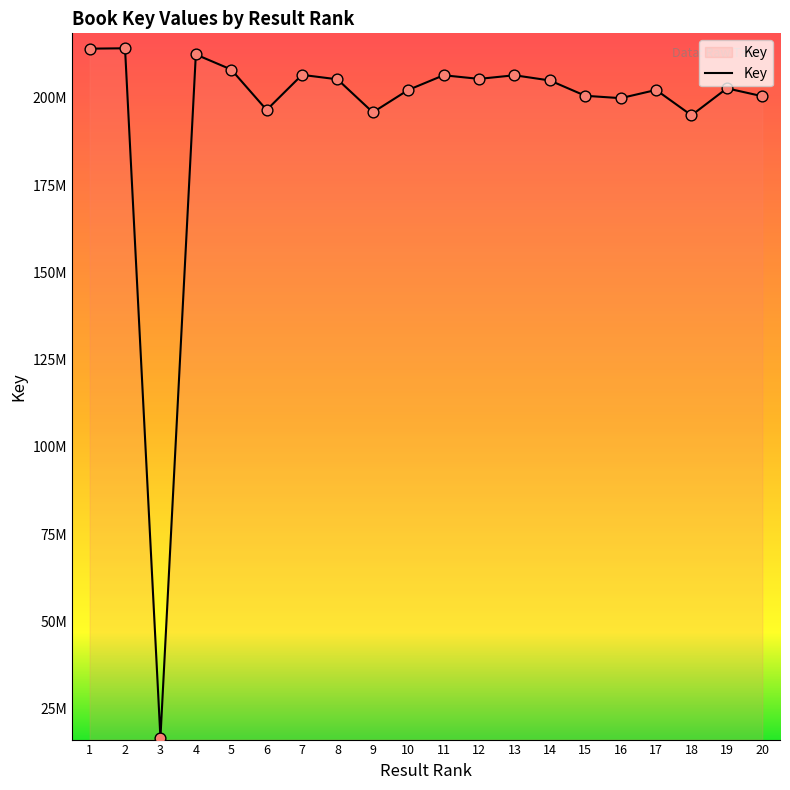

Does the chart have visible grid lines?

No